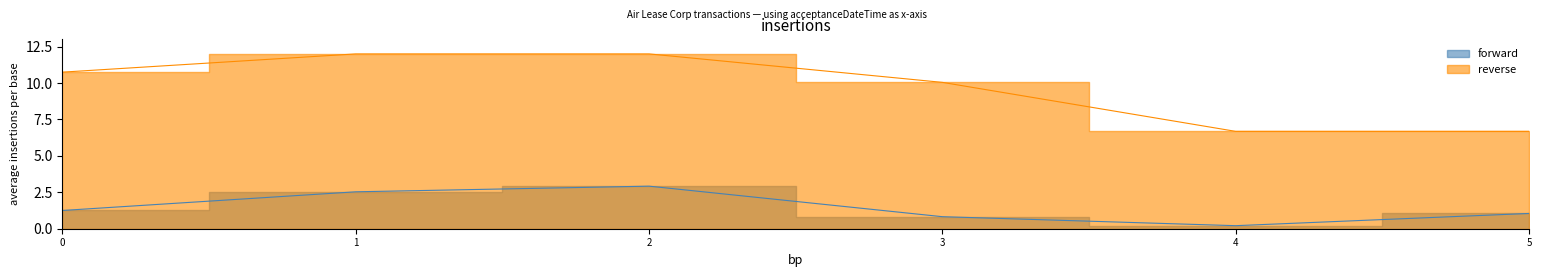

Which series changed the most between 0 and 3?

reverse